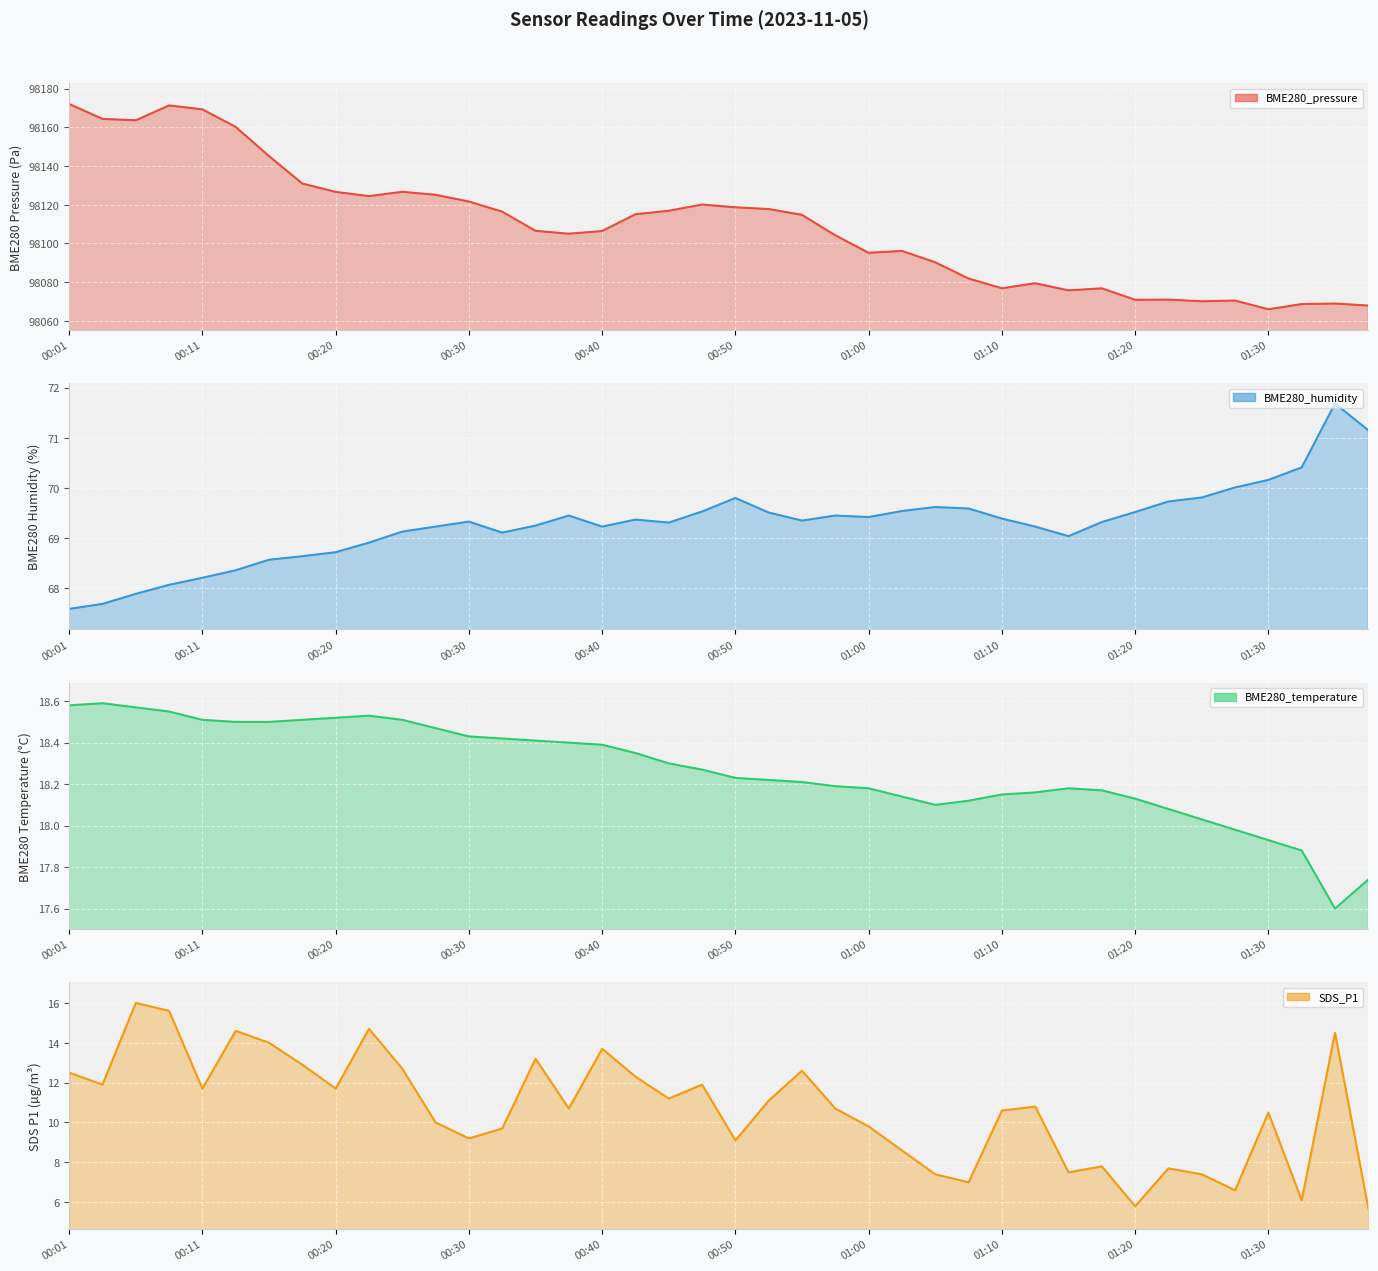

Where is BME280_pressure line nearest to the value 98119?

00:50